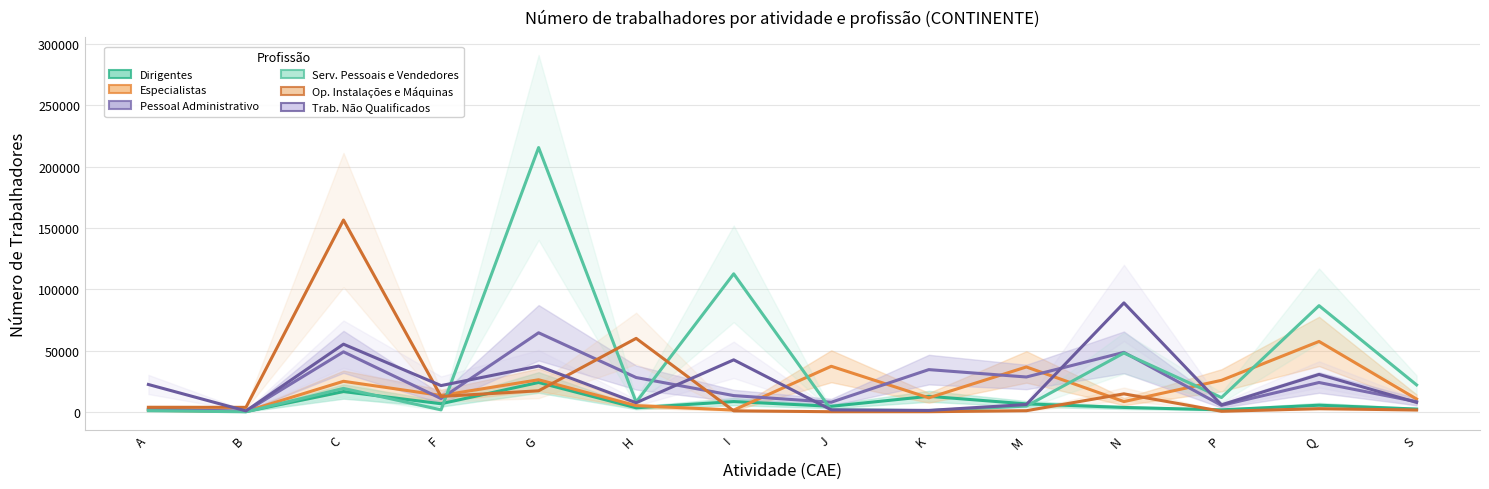

What is the spread (max minus min) of values at P?

25260